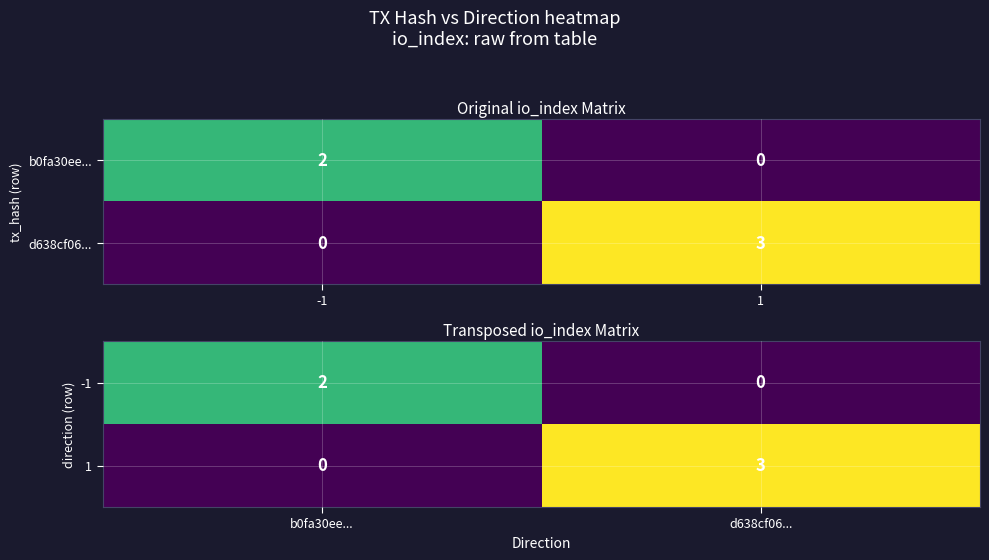

What is the difference between the -1 values at b0fa30ee... and d638cf06...?

2